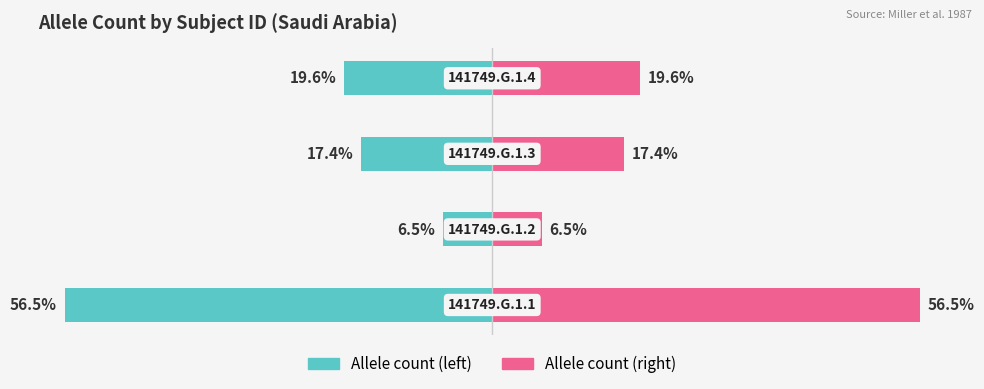

What is the highest value of the Allele count (right) series?

56.5